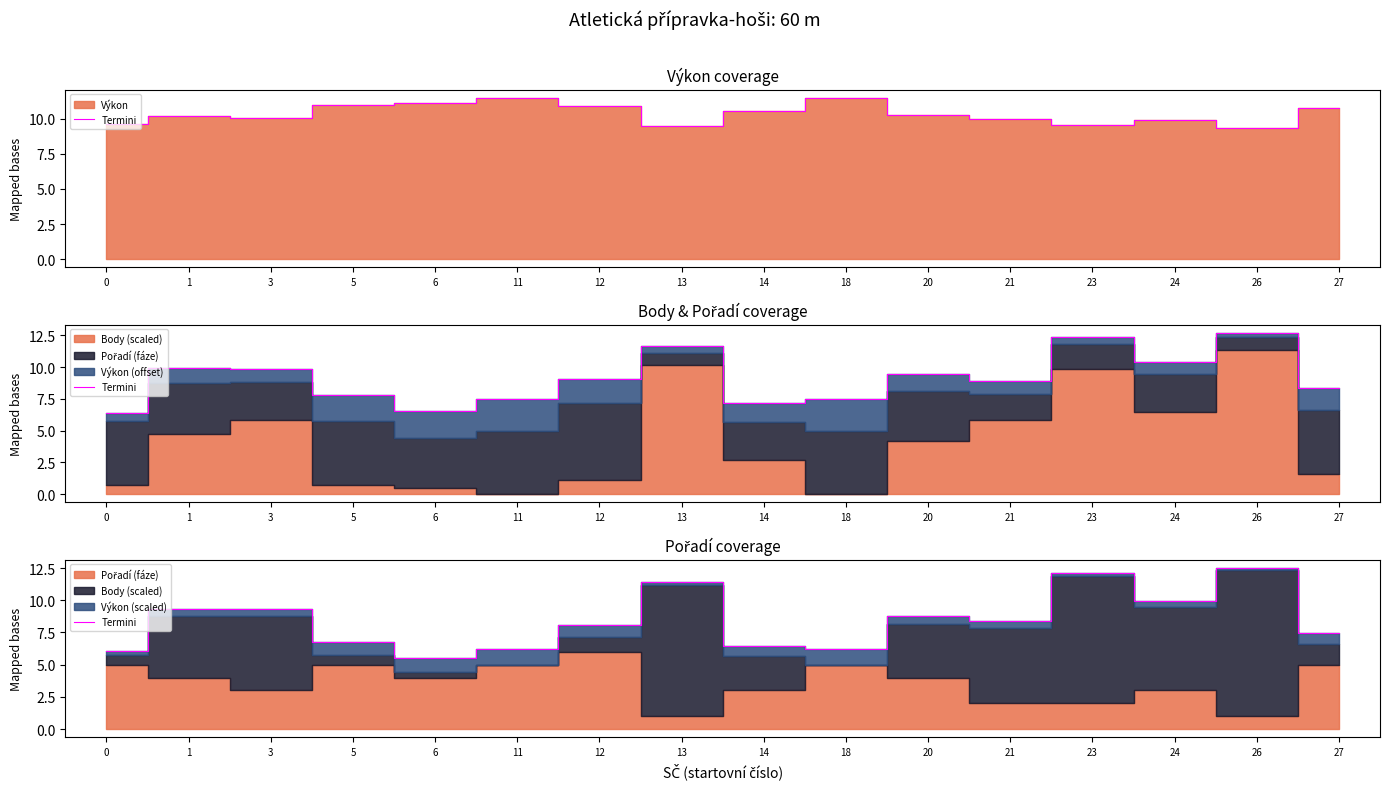

True or false: the data shows 14.7 at 3.

False